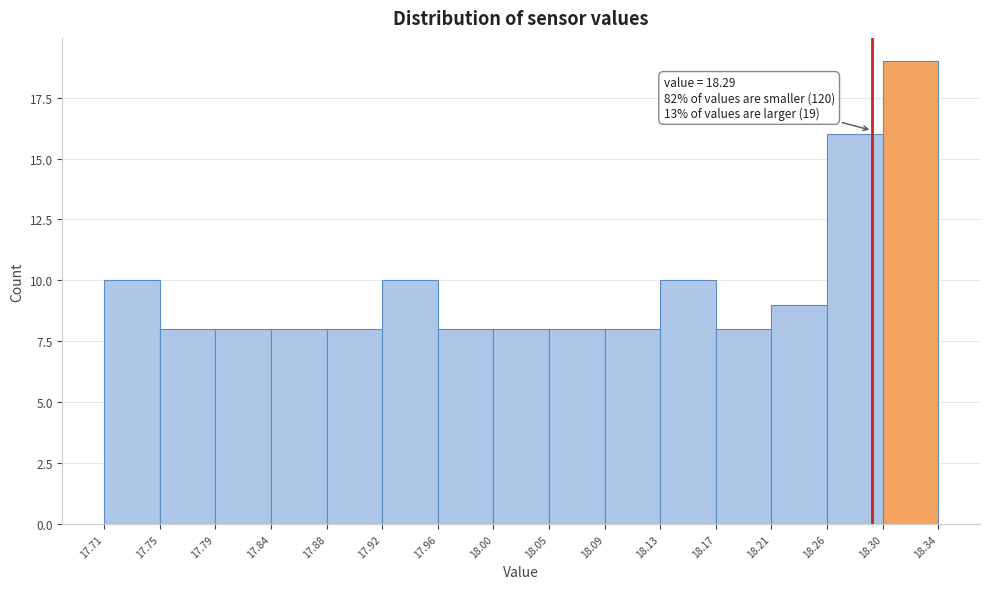

Which range on the x-axis has the tallest bar?

18.30 to 18.34